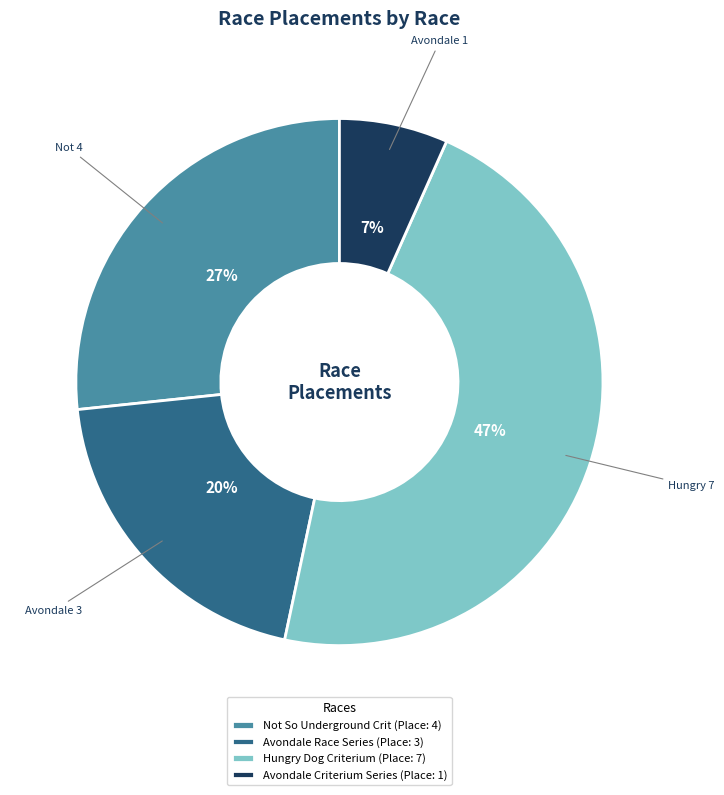

Which category has the biggest portion of the pie?

Hungry Dog Criterium